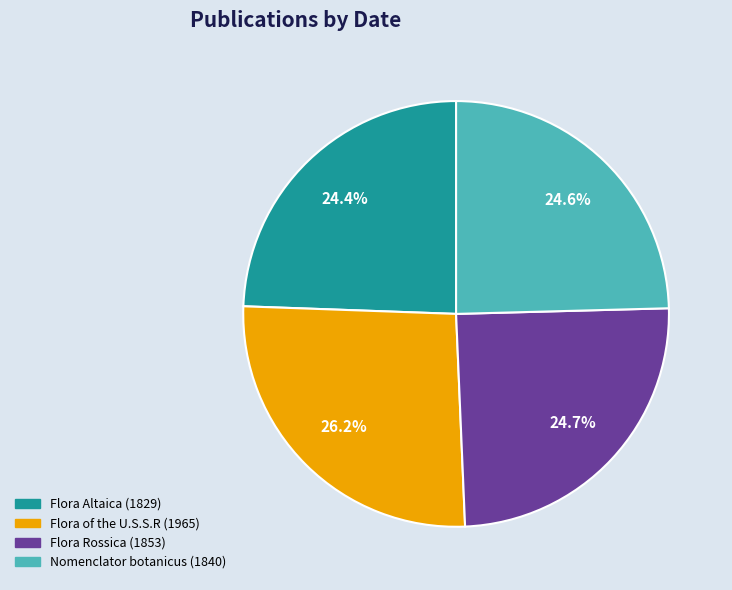

What percentage is the Flora Altaica (1829) slice, to the nearest percent?

24%